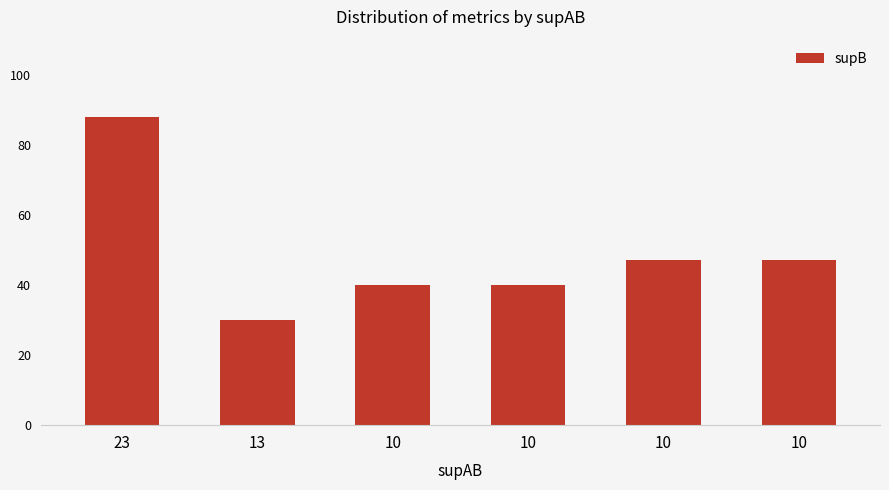

Reading left to right, what are all the values shown in this chart?

23=88	13=30	10=40	10=40	10=47	10=47